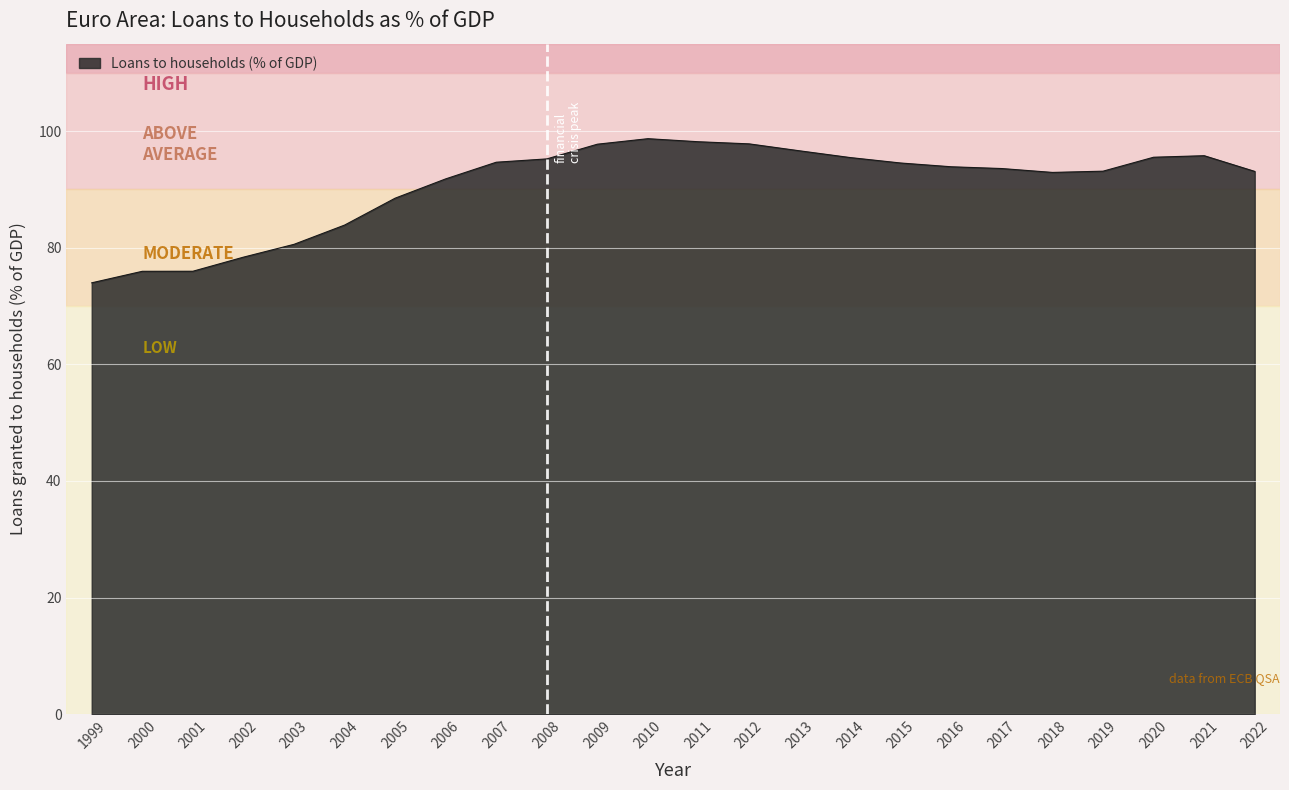

The chart shows a value of 49.3 at 2002. True or false?

False